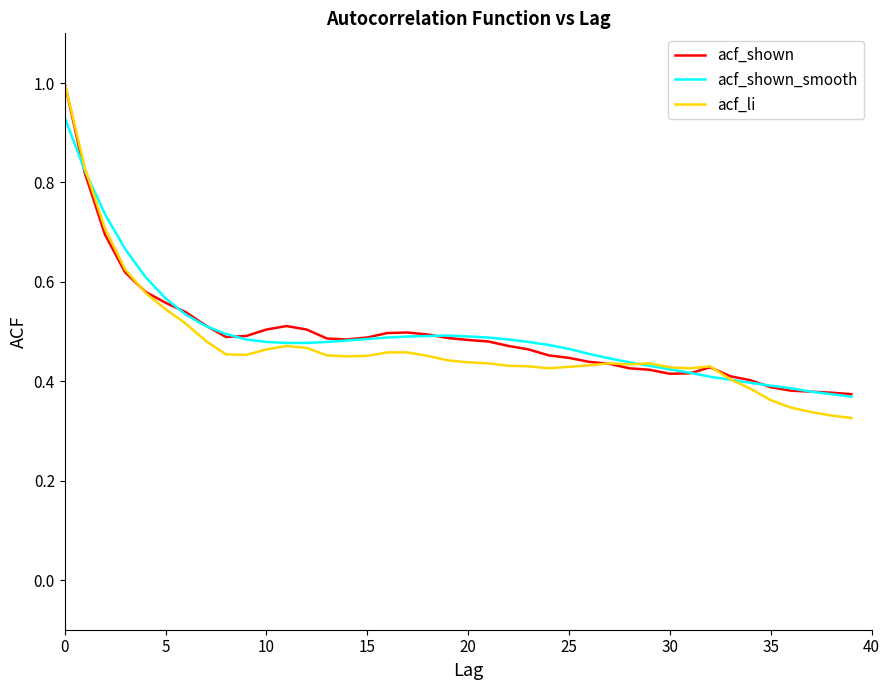

Which series has the largest range (max minus min)?

acf_li